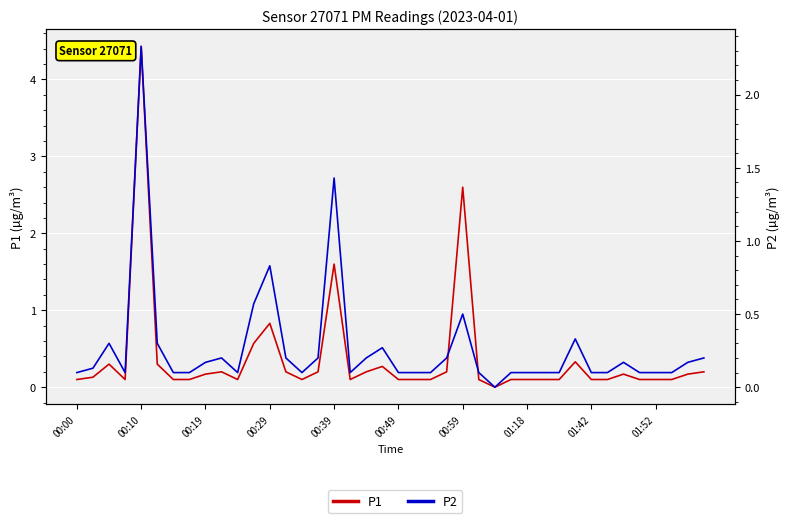

What position from the right is 35?

5